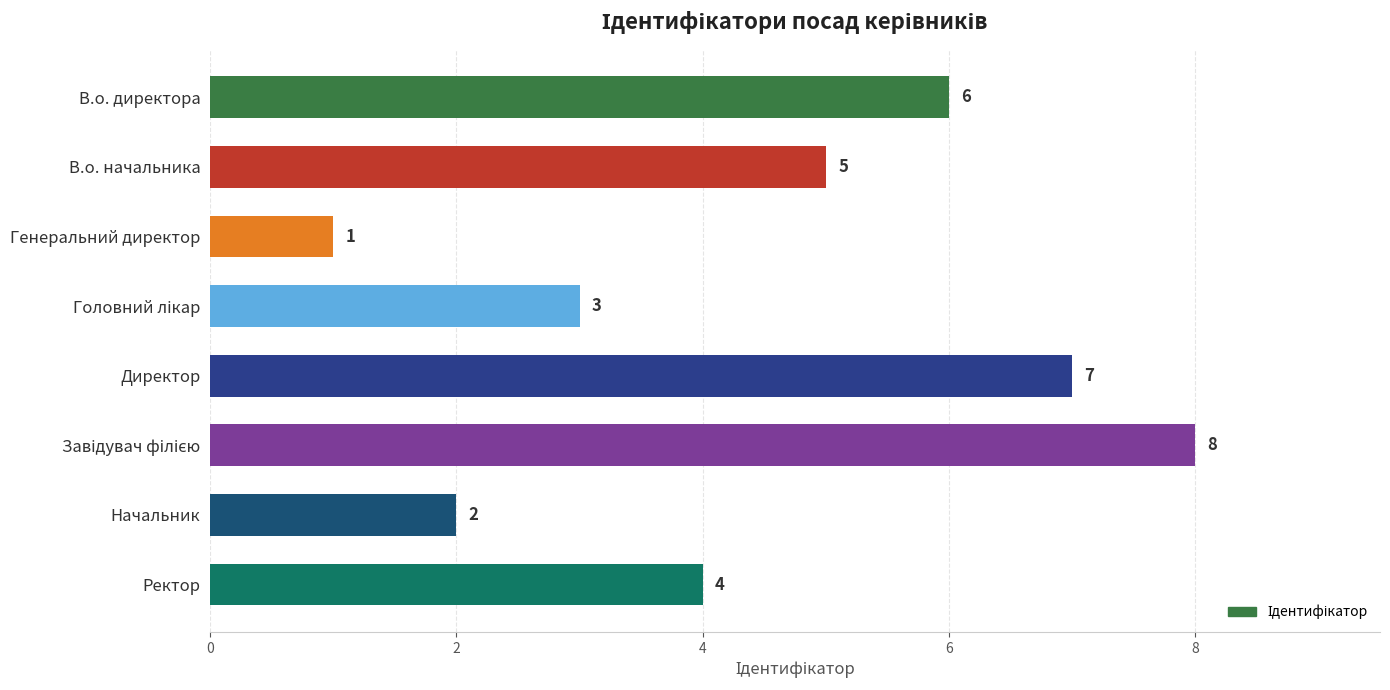

True or false: the data shows 3 at Начальник.

False